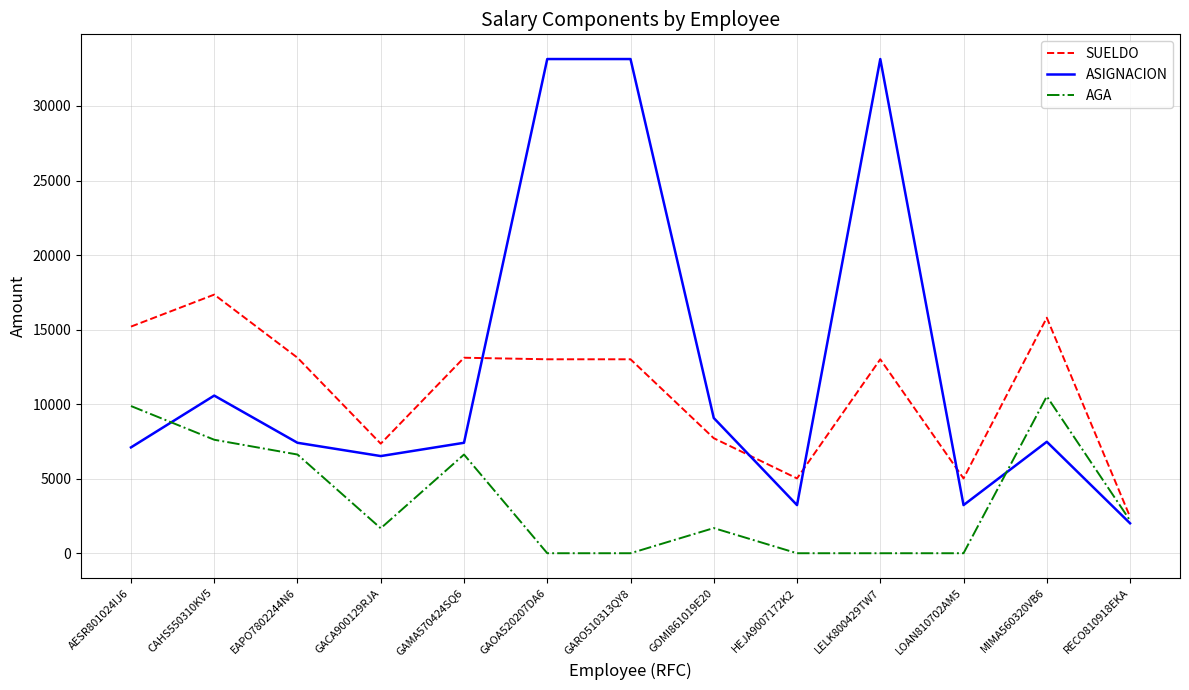

Between GAOA520207DA6 and MIMA560320VB6, which series saw the biggest shift?

ASIGNACION